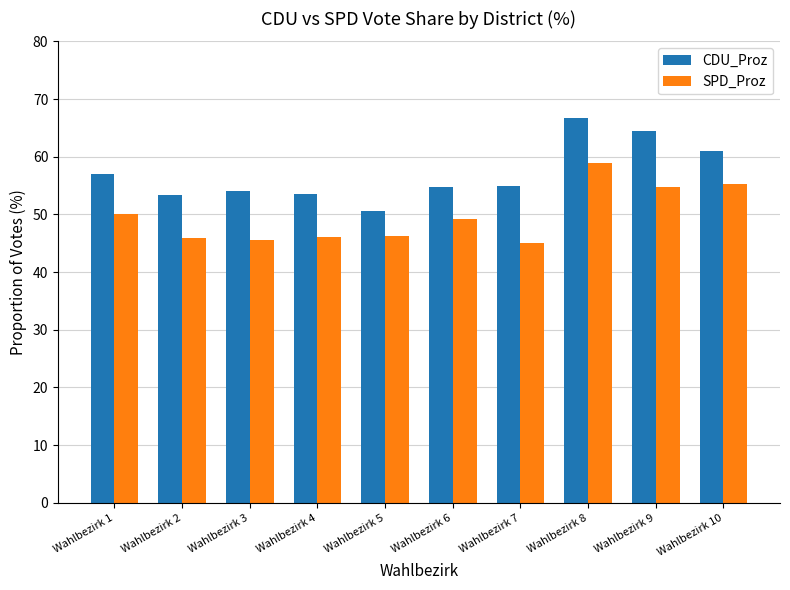

What is the average value of the SPD_Proz series?

49.7